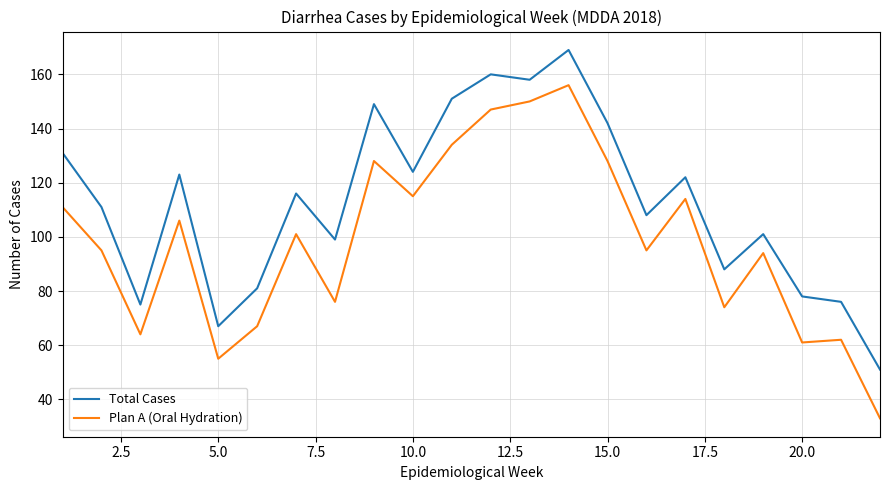

Which series has the largest range (max minus min)?

Plan A (Oral Hydration)